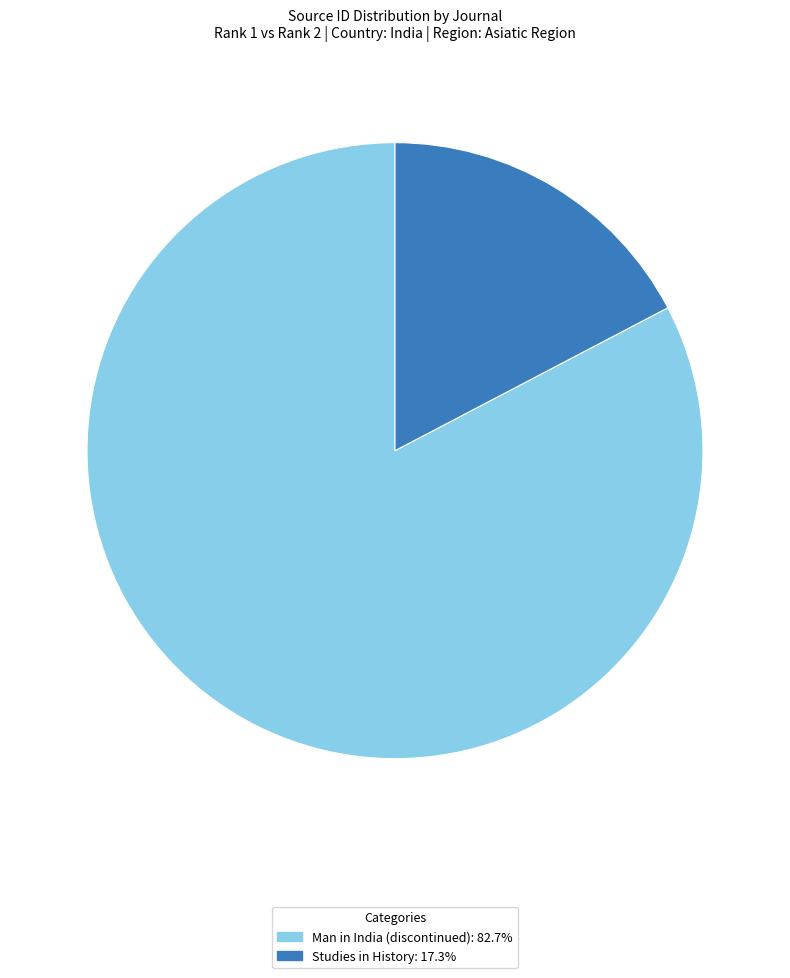

Do Man in India (discontinued) and Studies in History together represent more than half of the pie?

Yes